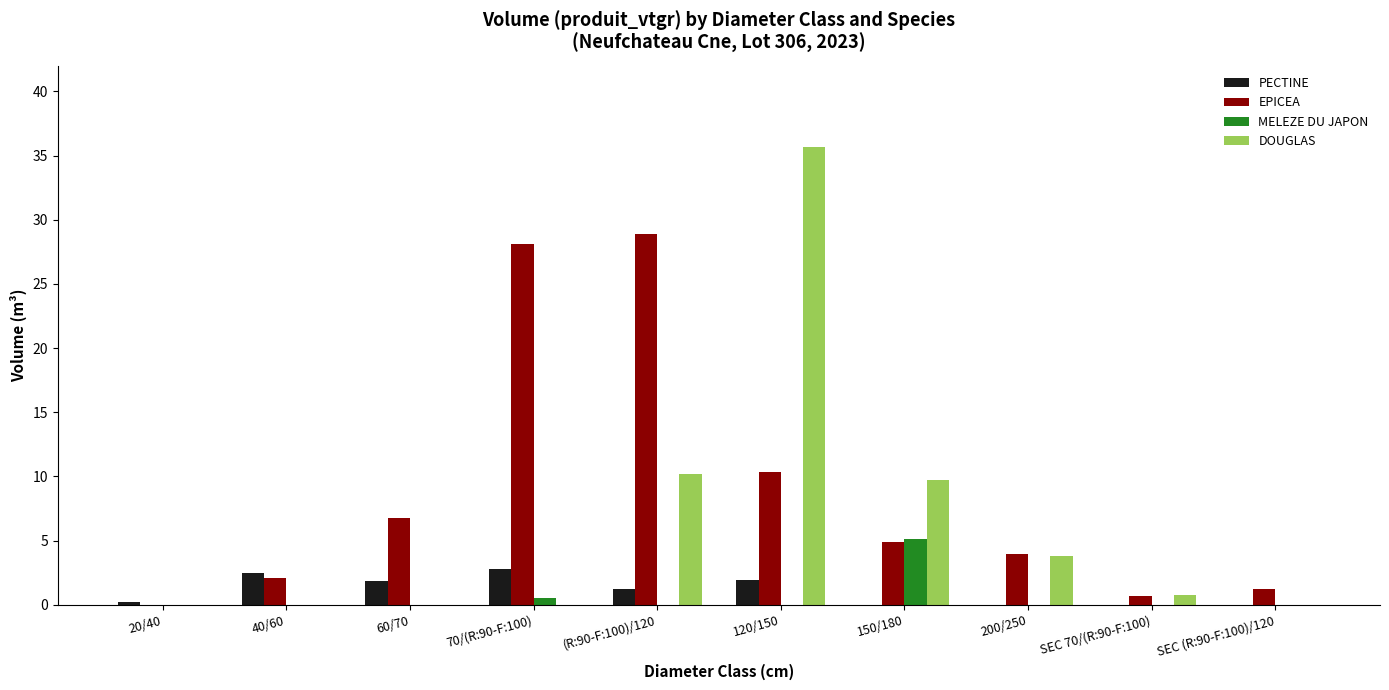

Which series changed the most between 20/40 and 200/250?

EPICEA